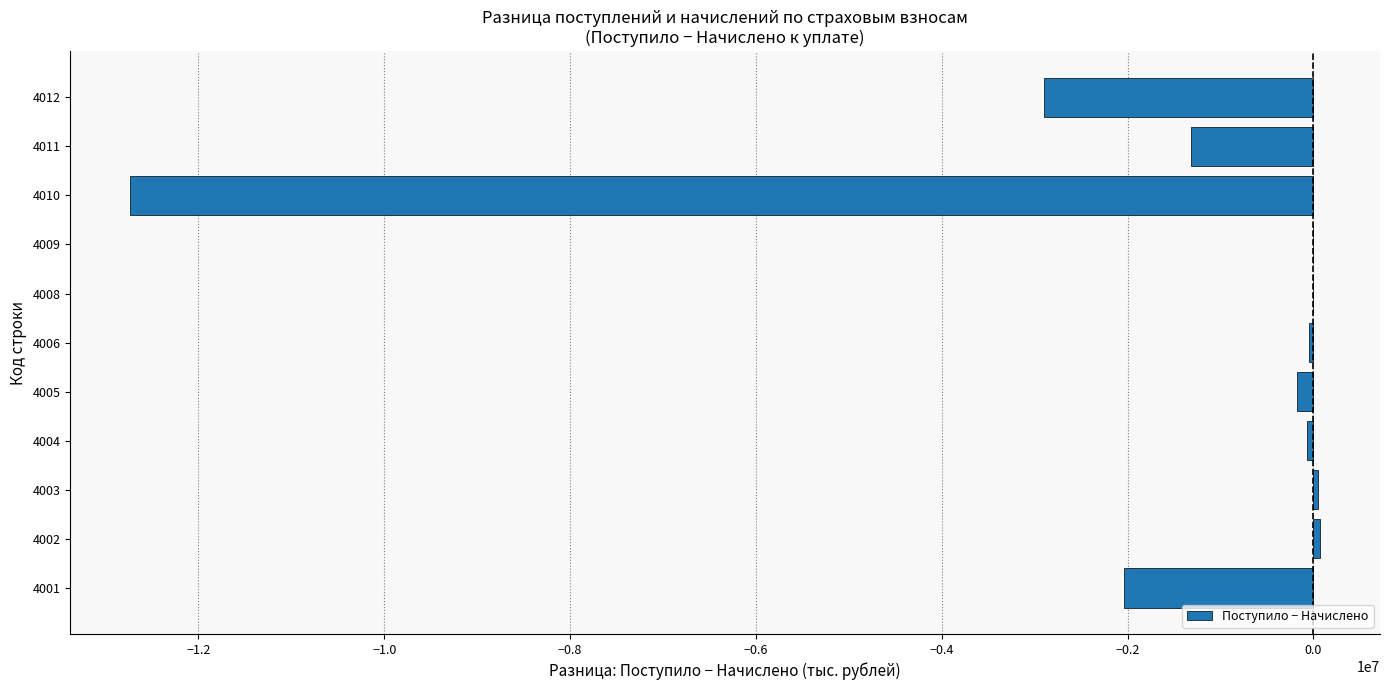

The value at 4001 is -1390655. True or false?

False